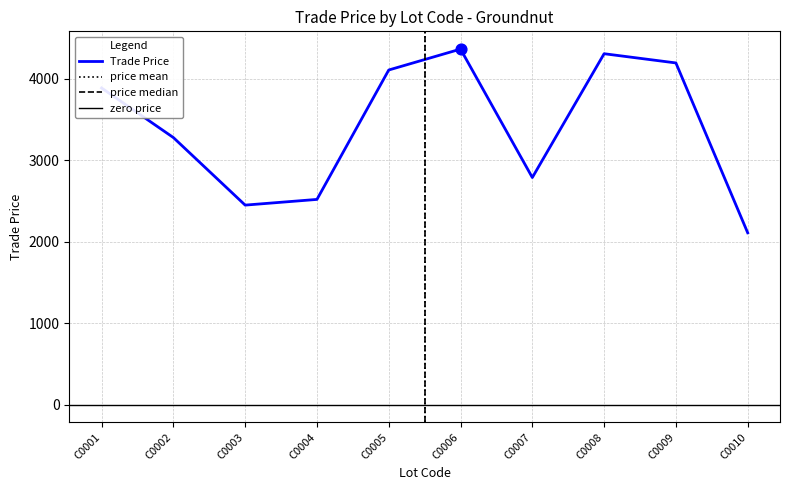

Approximately how many times larger is the value at C0010 compared to C0009?

0.5